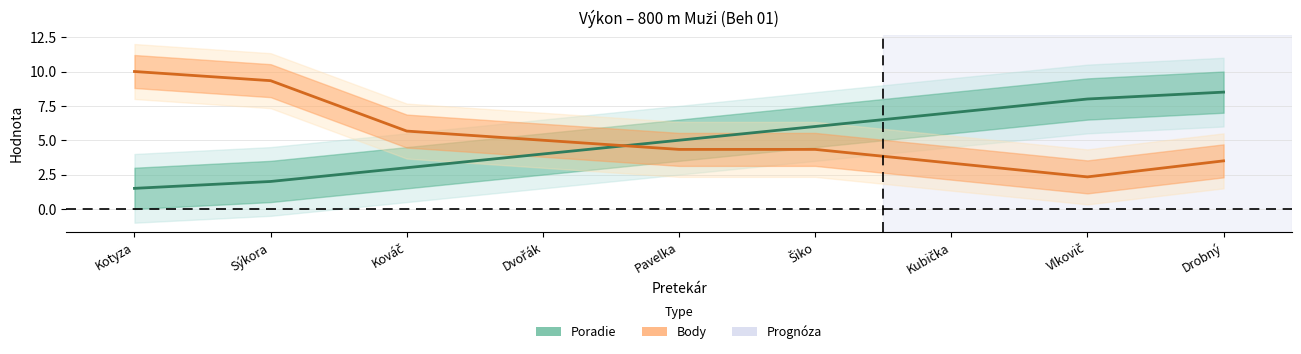

True or false: the data has more than 2 interior local peaks.

False